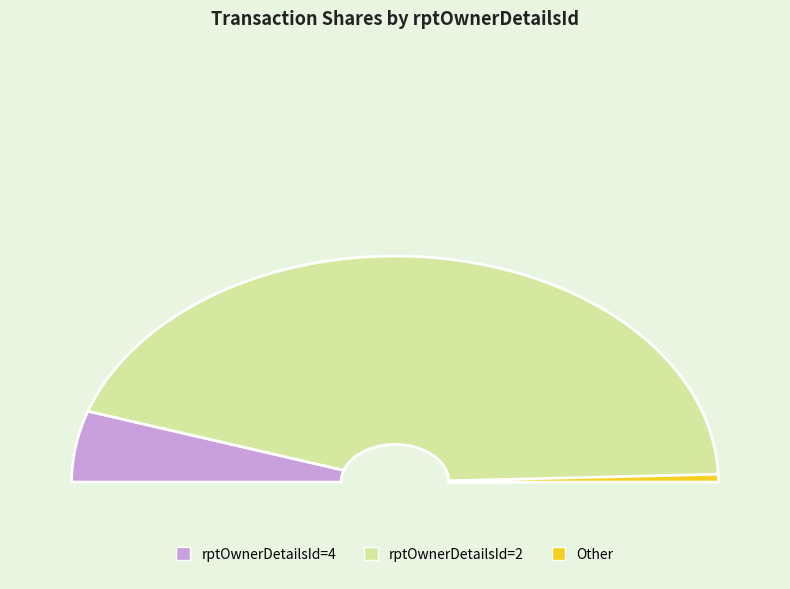

What is the change in value from 4 to 2?

+5913